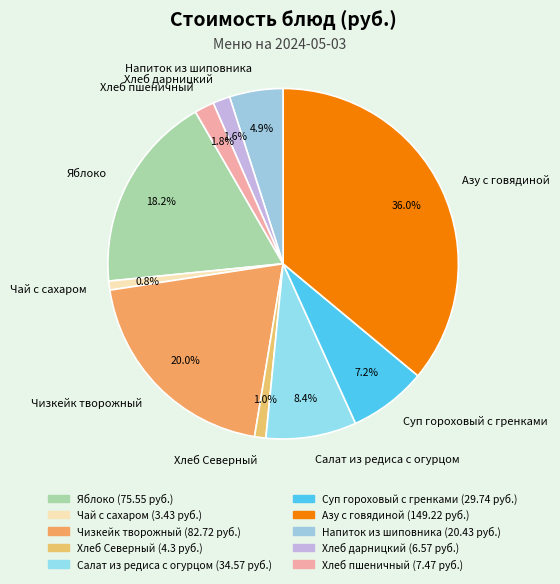

How many slices are in this pie chart?

10